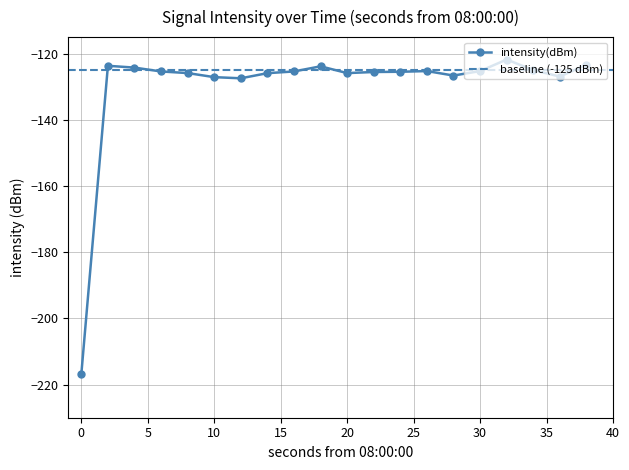

What is the minimum value shown in the chart?

-216.8